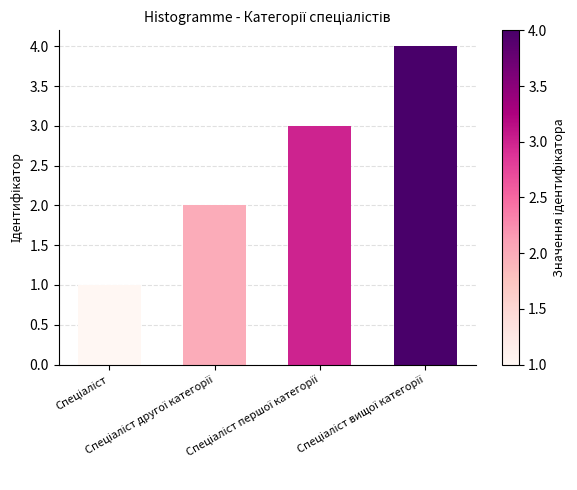

What is the difference between the maximum and minimum values?

3